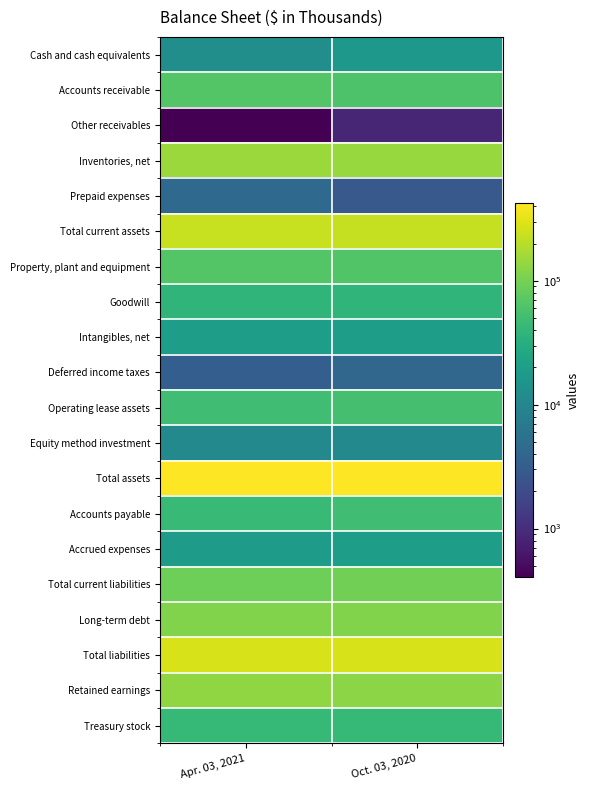

What is the maximum value shown in the chart?

420865